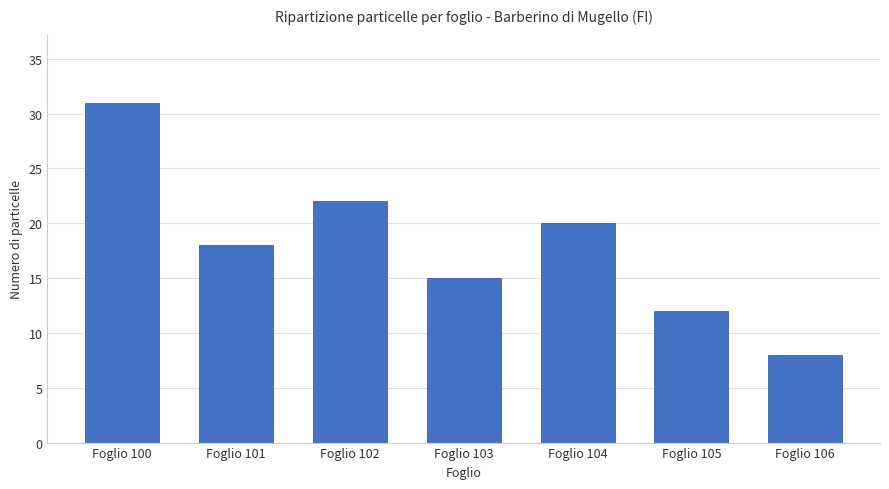

List the labels in order of value, smallest first.

Foglio 106, Foglio 105, Foglio 103, Foglio 101, Foglio 104, Foglio 102, Foglio 100